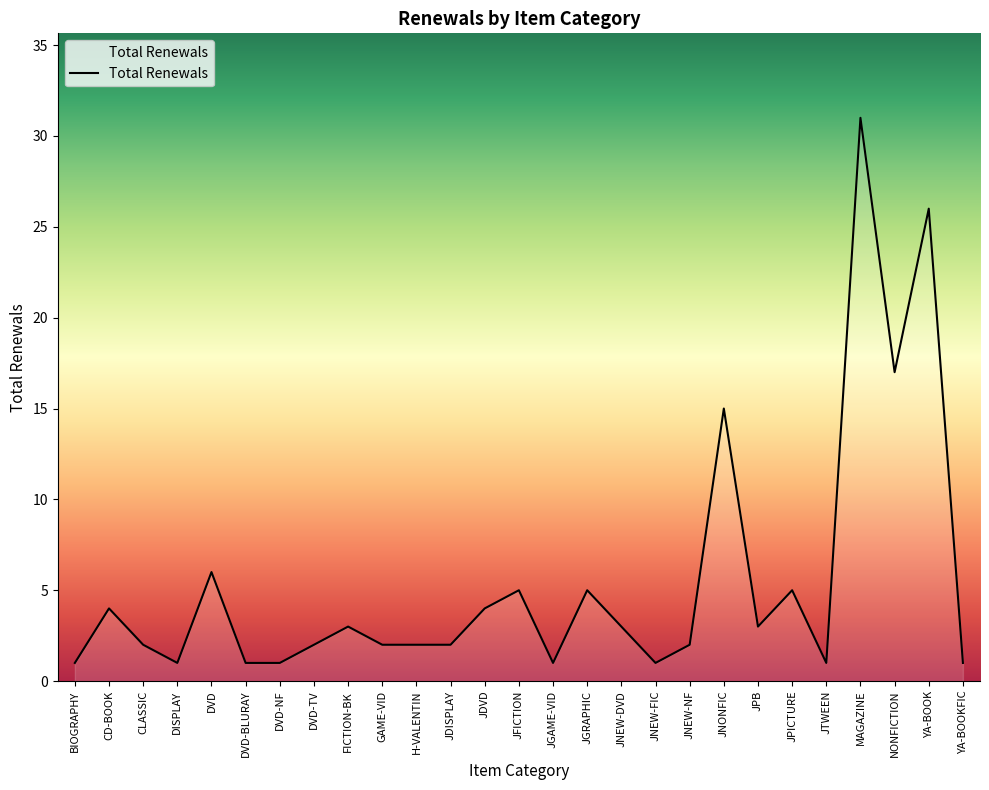

True or false: the data shows 9 at DVD.

False